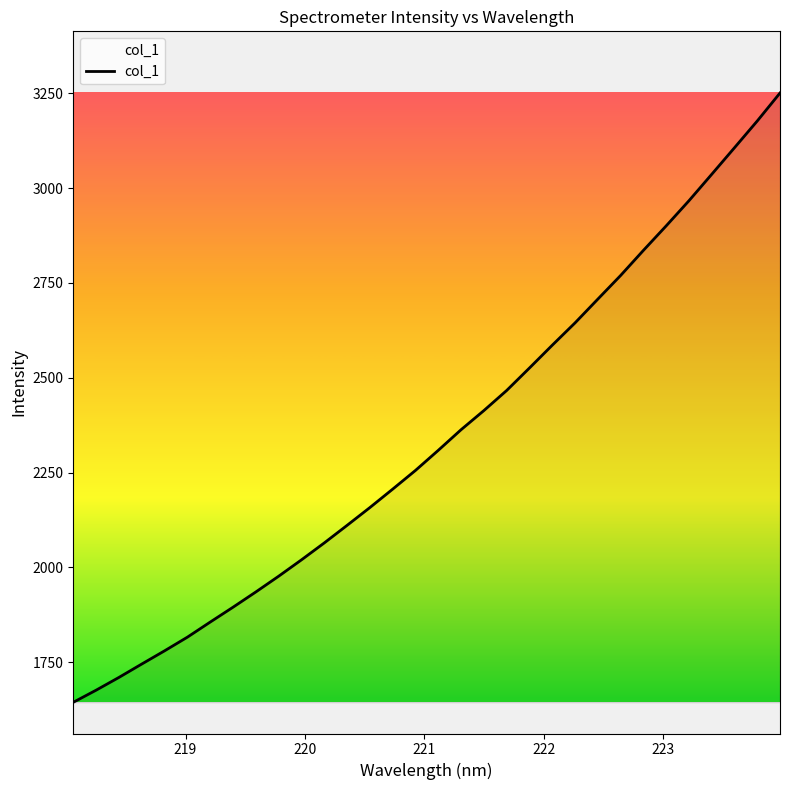

What is the smallest value displayed?

1644.6